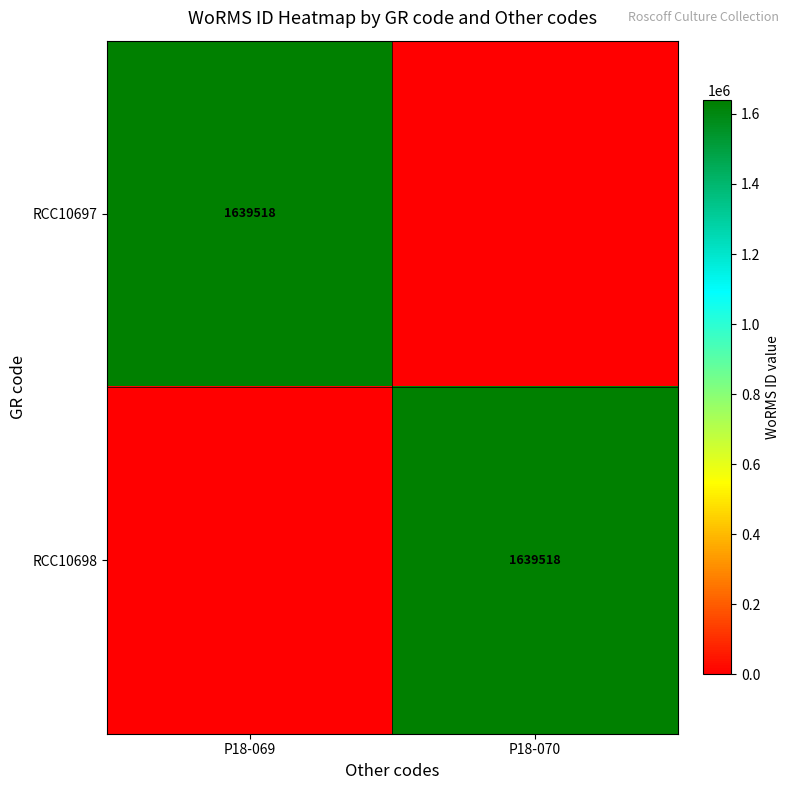

How many categories are shown in the chart?

2